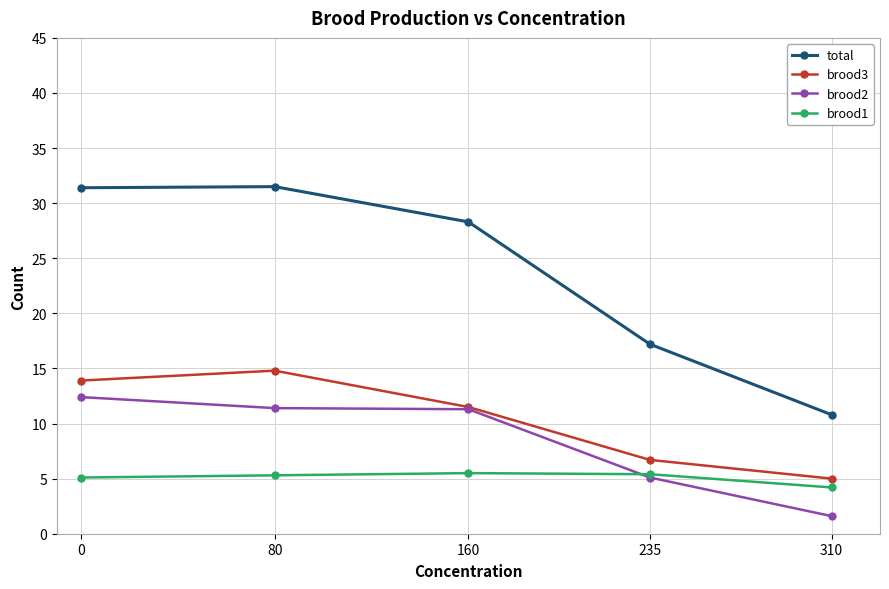

Is the value of brood1 at 310 greater than the value of brood2 at 80?

No